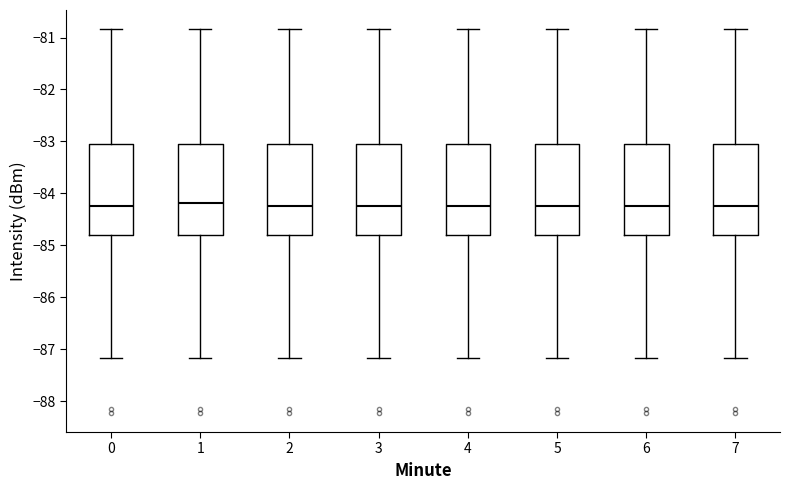

Reading left to right, read every box against the y-axis: the position of its median line, the range the box covers, and the ends of its whiskers. The values are not printed on the chart, so give them approximately, as read against the axis.

0: median -84.2, box -84.8 to -83.0, whiskers -87.2 to -80.8
1: median -84.2, box -84.8 to -83.0, whiskers -87.2 to -80.8
2: median -84.2, box -84.8 to -83.0, whiskers -87.2 to -80.8
3: median -84.2, box -84.8 to -83.0, whiskers -87.2 to -80.8
4: median -84.2, box -84.8 to -83.0, whiskers -87.2 to -80.8
5: median -84.2, box -84.8 to -83.0, whiskers -87.2 to -80.8
6: median -84.2, box -84.8 to -83.0, whiskers -87.2 to -80.8
7: median -84.2, box -84.8 to -83.0, whiskers -87.2 to -80.8